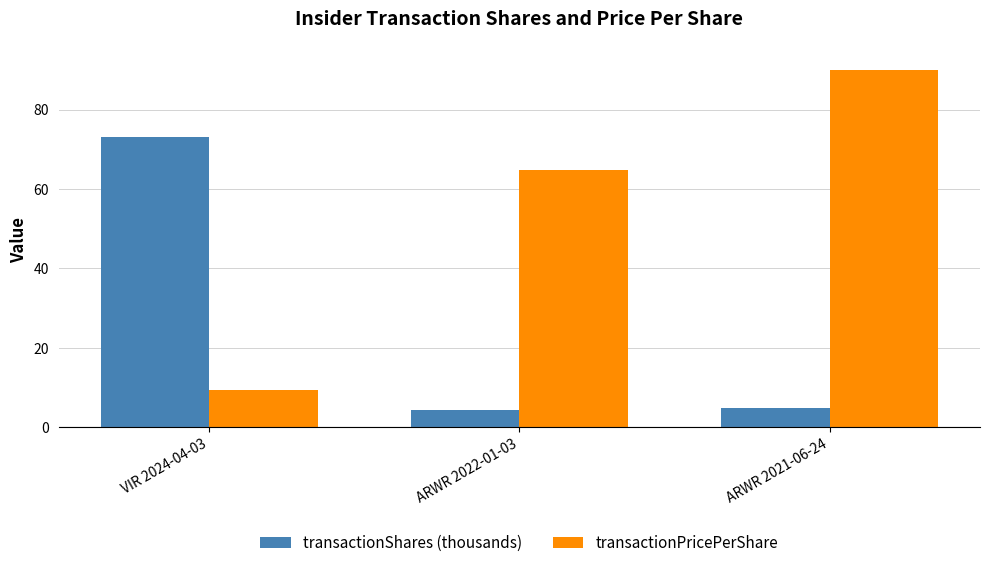

The transactionPricePerShare series shows 9.5 at VIR 2024-04-03. True or false?

True